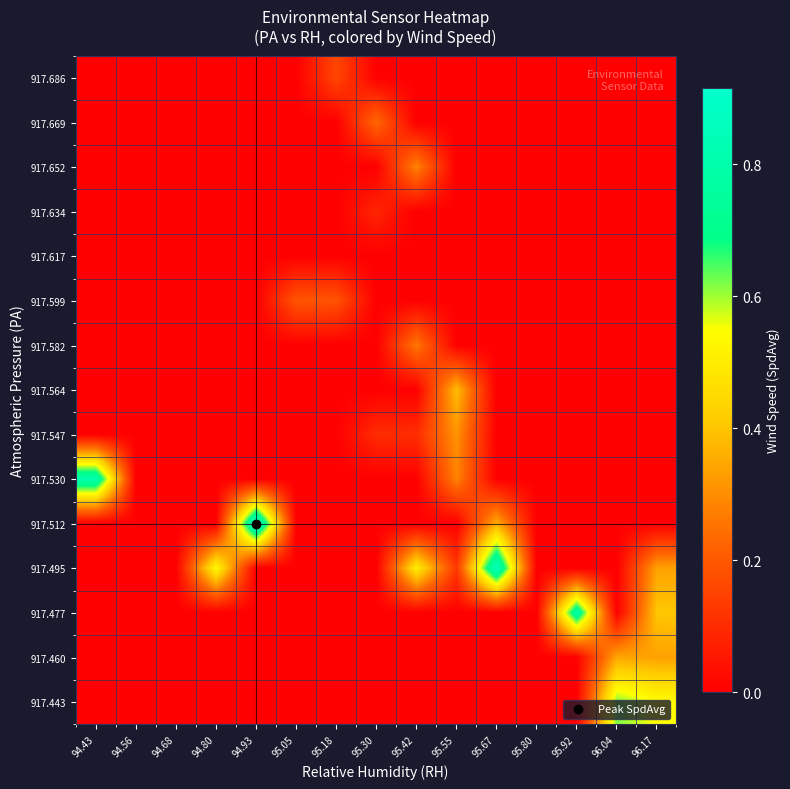

Count the number of data series in this chart.

15